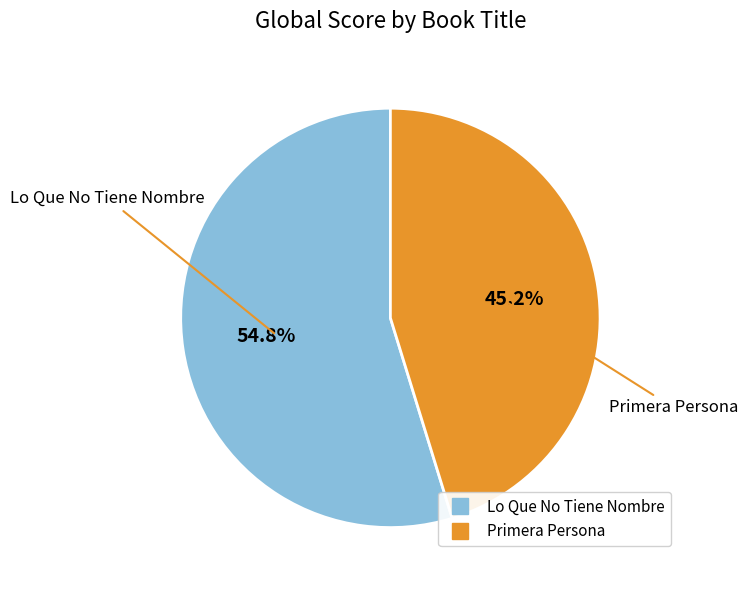

To the nearest percent, what is the average slice percentage?

50%